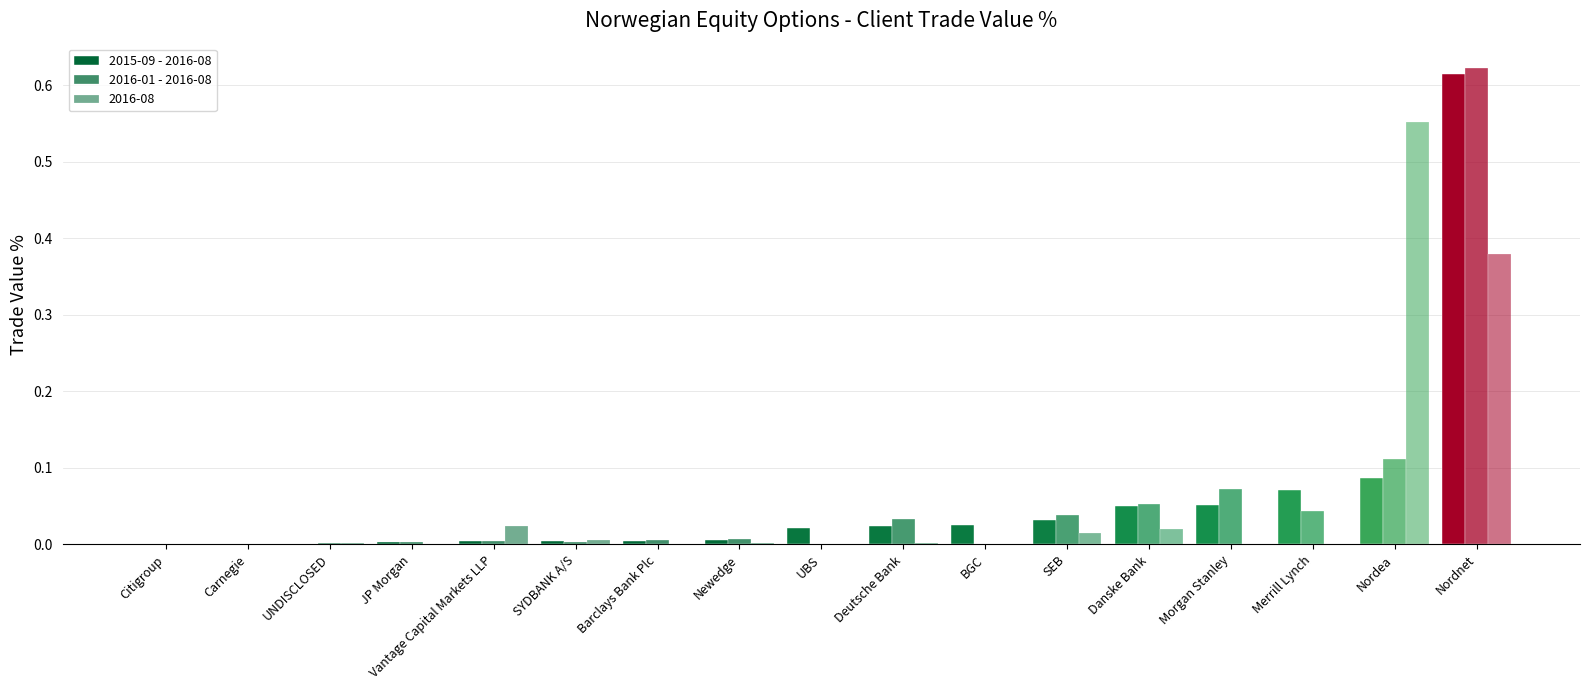

How many groups of bars are there?

17